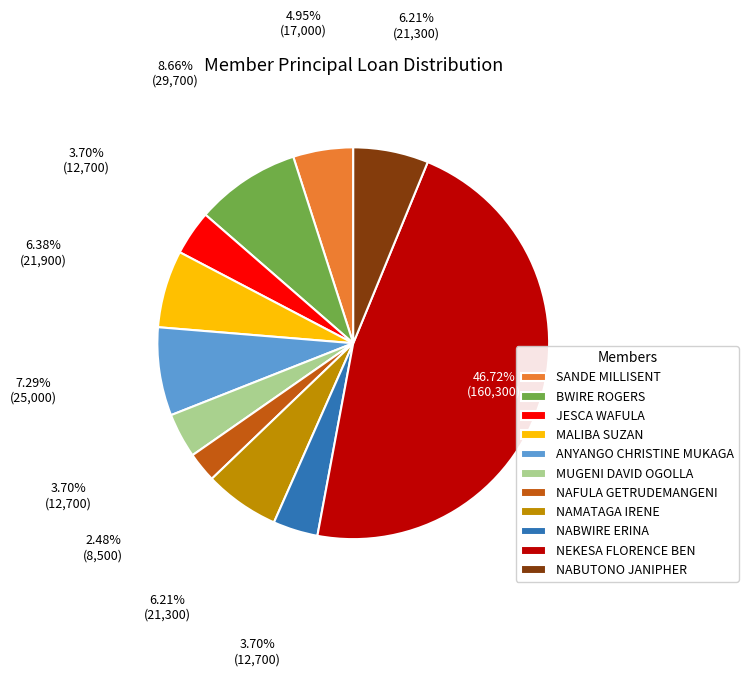

True or false: MALIBA SUZAN accounts for 6% of the total.

True